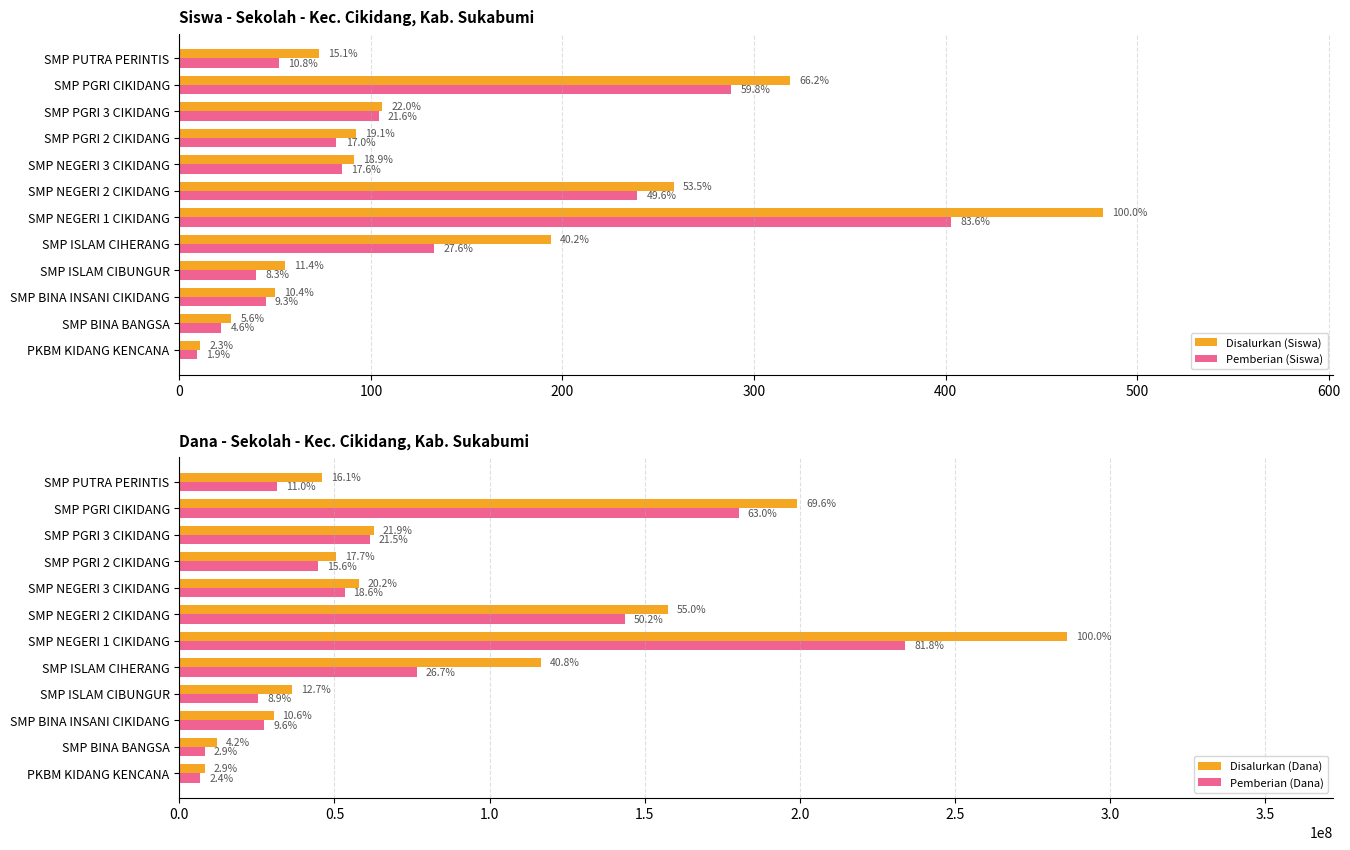

Is it true that Disalurkan (Siswa) equals 300 at SMP ISLAM CIHERANG?

False